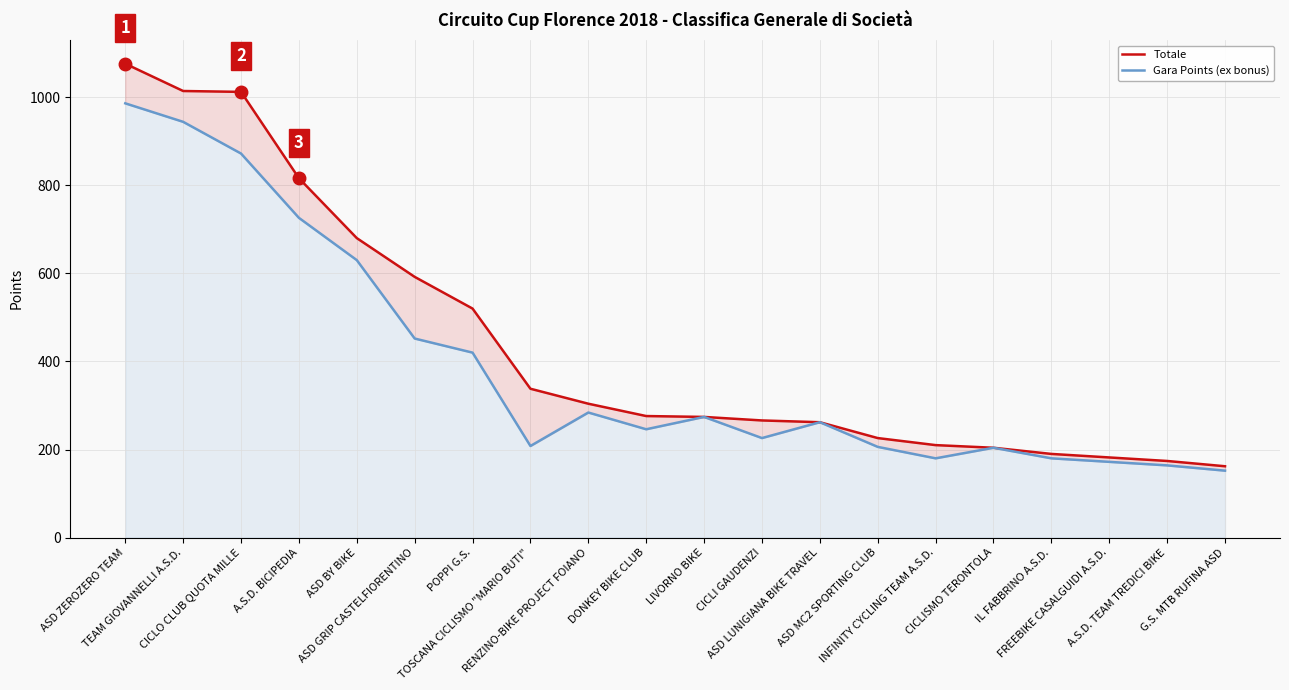

The value of Gara Points (ex bonus) at CICLI GAUDENZI is 226. True or false?

True